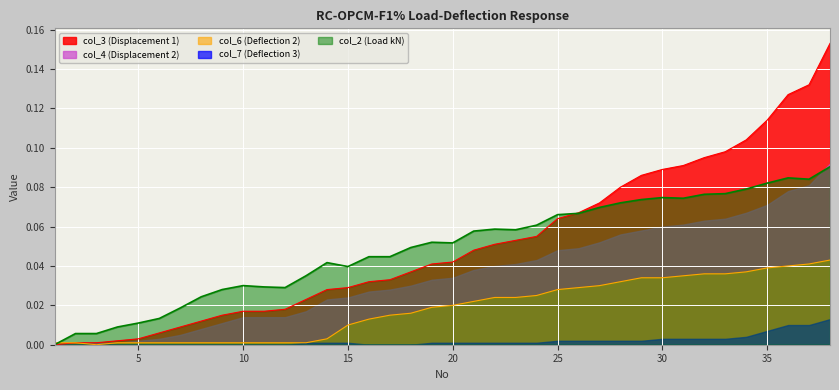

How many lines are shown in the chart?

5